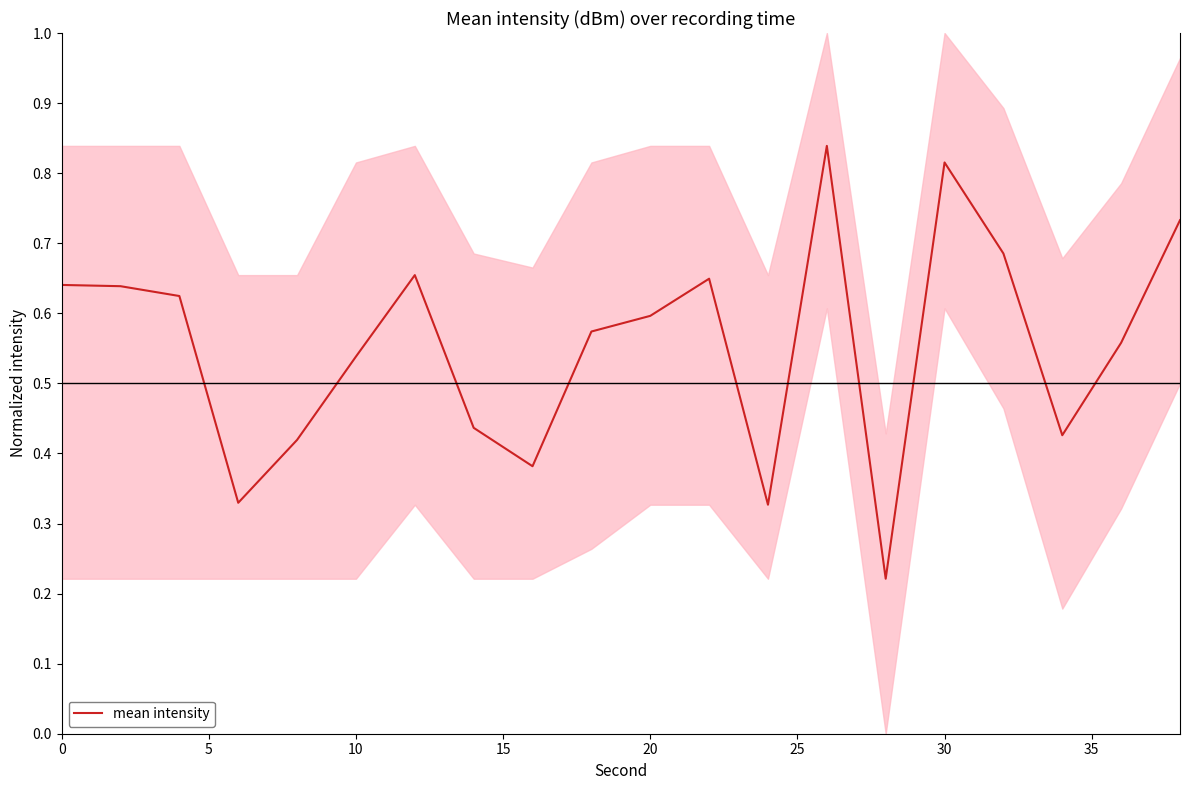

What is the maximum value shown in the chart?

0.8